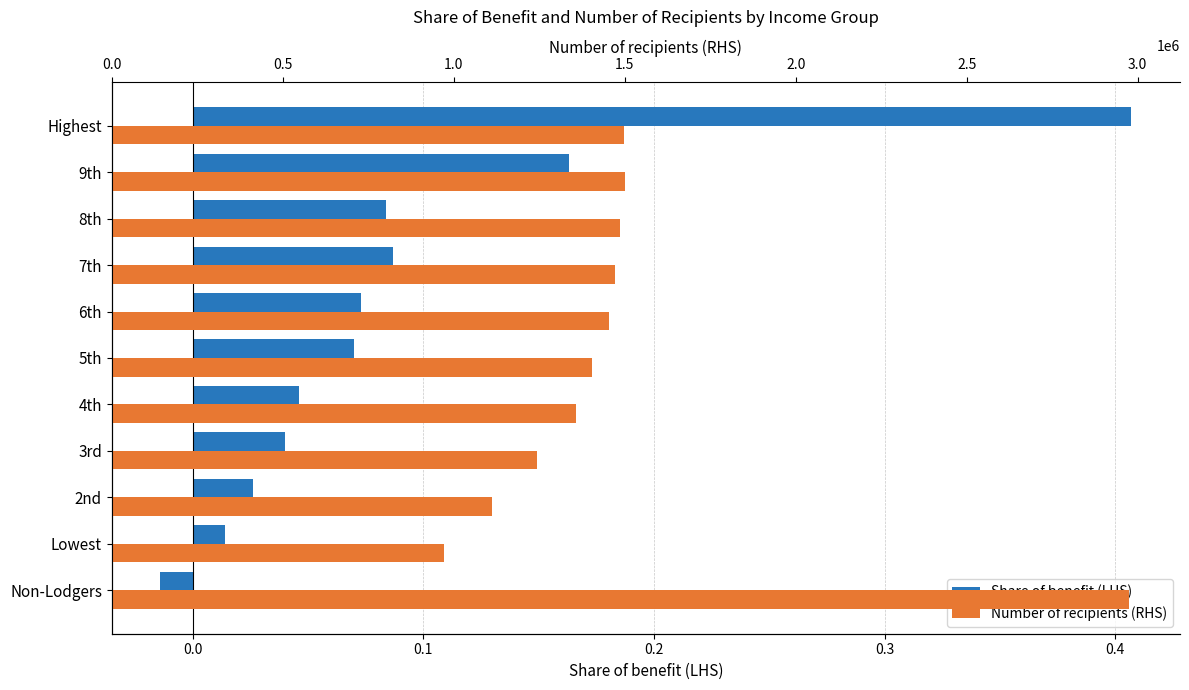

How many values in the Number of recipients (RHS) series exceed 1453000?

5